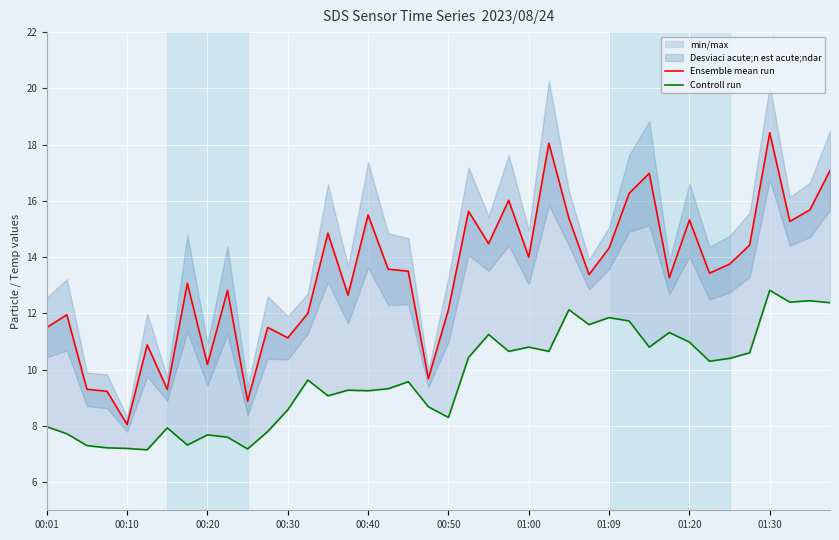

Reading left to right, transcribe all the data shown in this chart.

Ensemble mean run: 11.5	11.9	9.3	9.2	8.1	10.9	9.3	13.1	10.2	12.8	8.9	11.5	11.1	12.0	14.8	12.7	15.5	13.6	13.5	9.7	12.1	15.6	14.5	16.0	14.0	18.1	15.4	13.4	14.3	16.3	17.0	13.3	15.3	13.4	13.8	14.4	18.4	15.3	15.7	17.1
Controll run: 8.0	7.7	7.3	7.2	7.2	7.2	7.9	7.3	7.7	7.6	7.2	7.8	8.6	9.6	9.1	9.3	9.2	9.3	9.6	8.7	8.3	10.4	11.2	10.7	10.8	10.7	12.1	11.6	11.8	11.7	10.8	11.3	11.0	10.3	10.4	10.6	12.8	12.4	12.4	12.4